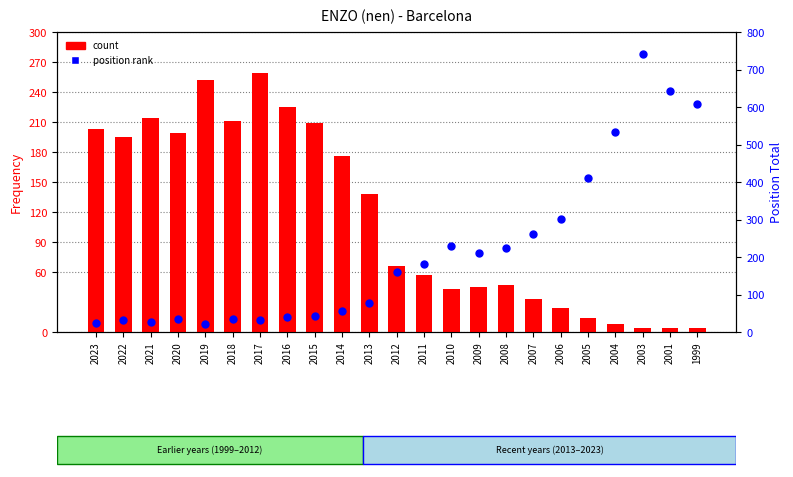

Which series has the largest total across all categories?

position rank